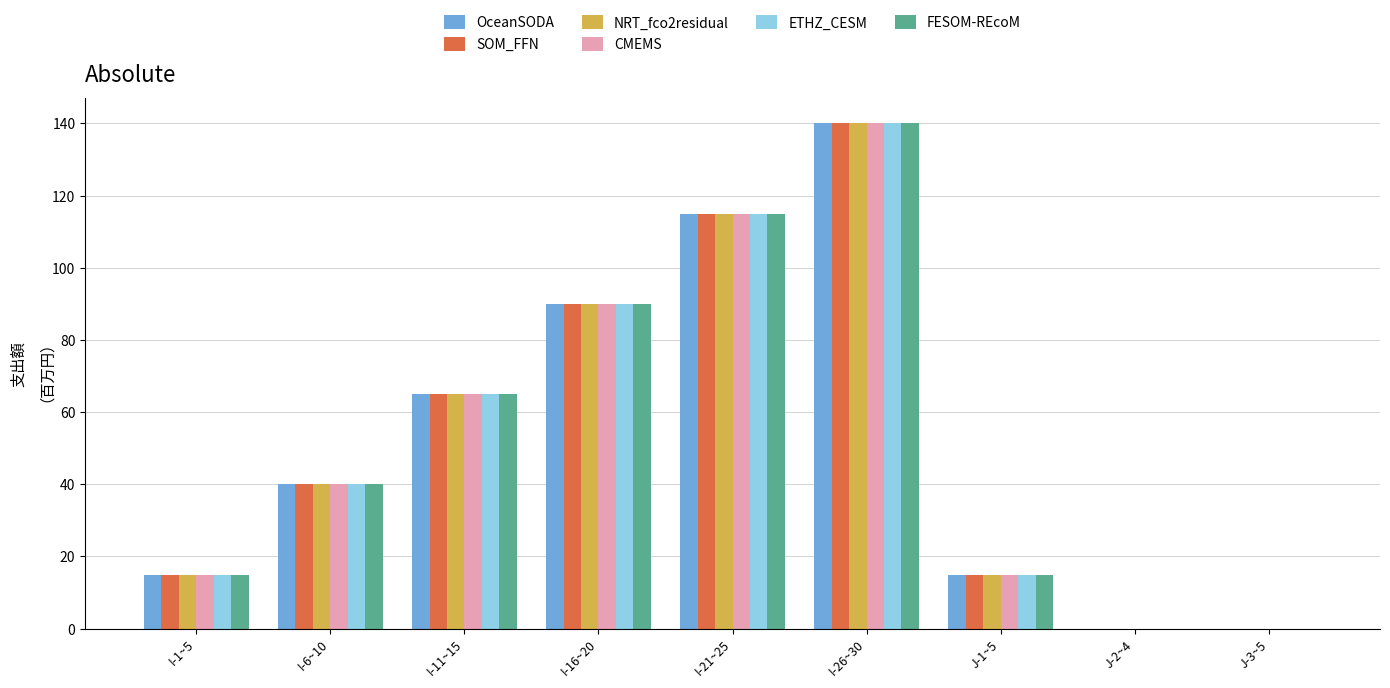

What is the sum of all NRT_fco2residual values?

480